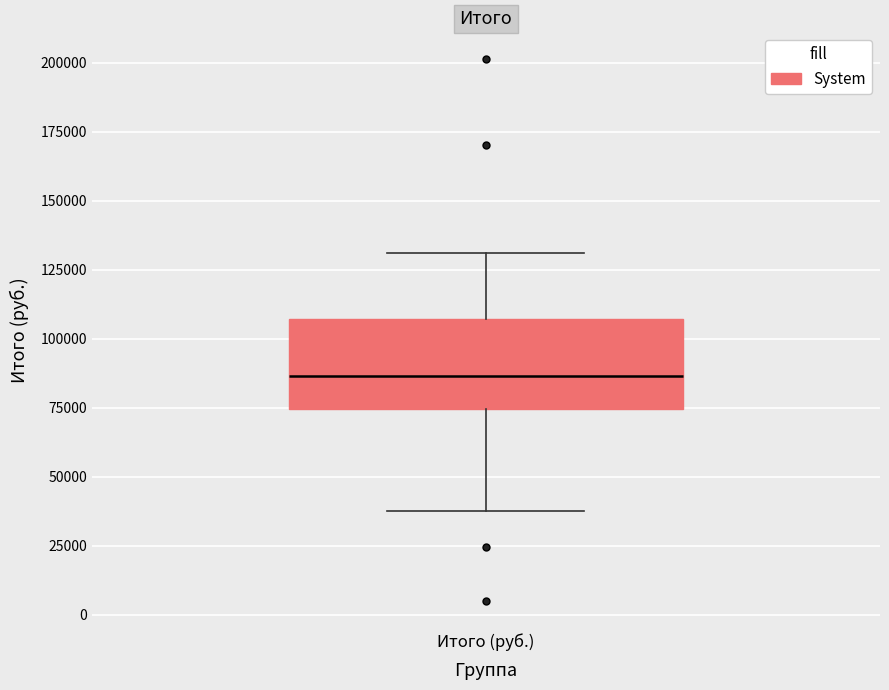

Where does the median line of the box for Итого (руб.) sit on the y-axis? The values are not printed on the chart, so give them approximately, as read against the axis.

85000